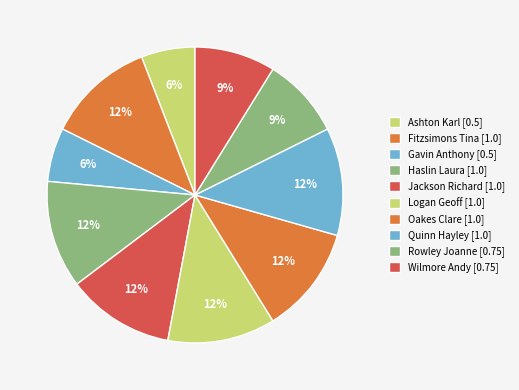

Is it true that Fitzsimons Tina is 7% of the pie?

False